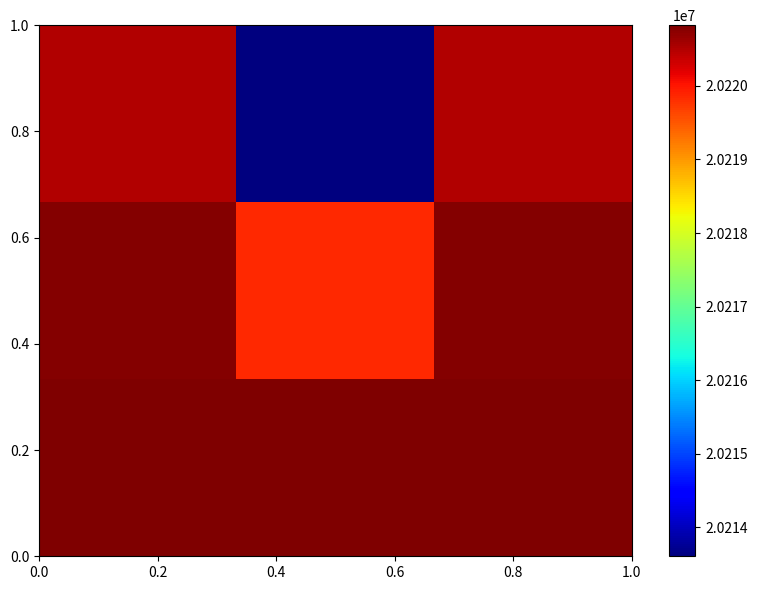

How many data points does each series have?

3